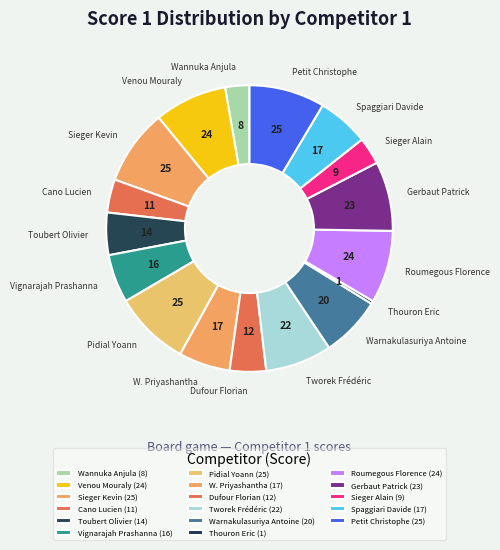

Count the number of slices in the pie.

17